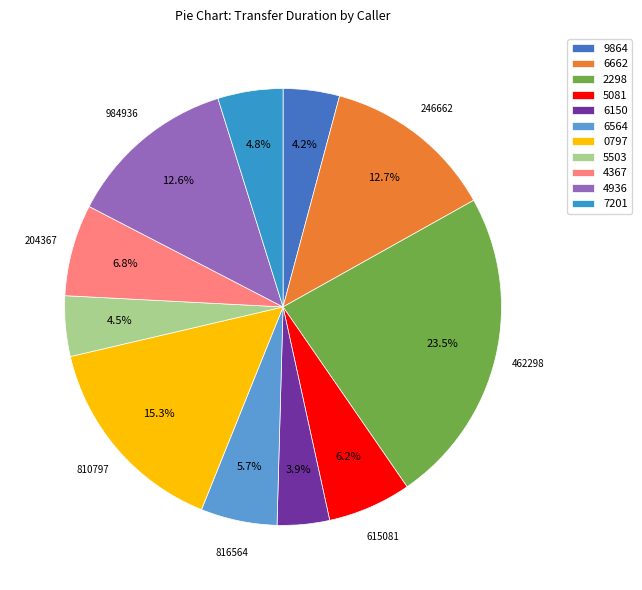

What is the largest slice in the pie chart?

2298